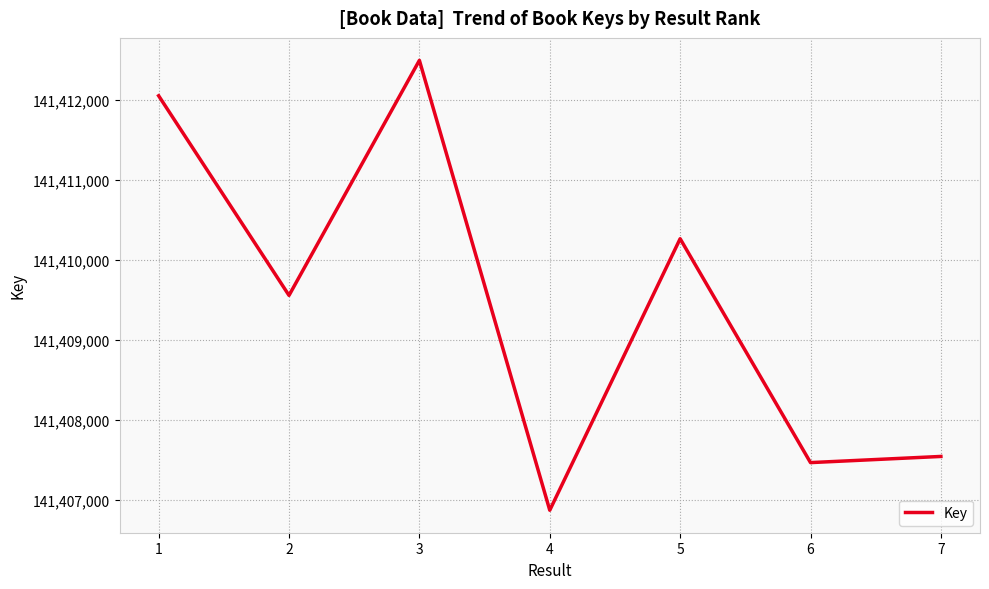

What is the minimum value shown in the chart?

141406874